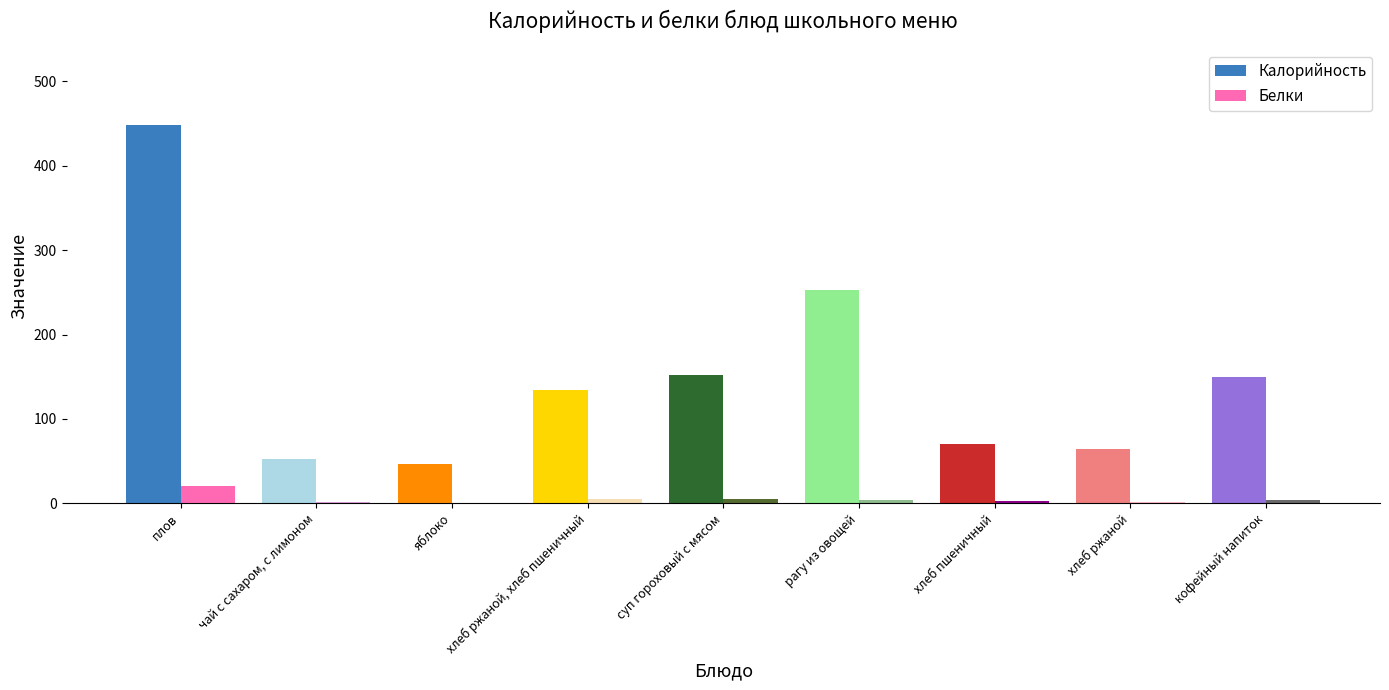

Which series has the largest total across all categories?

Калорийность